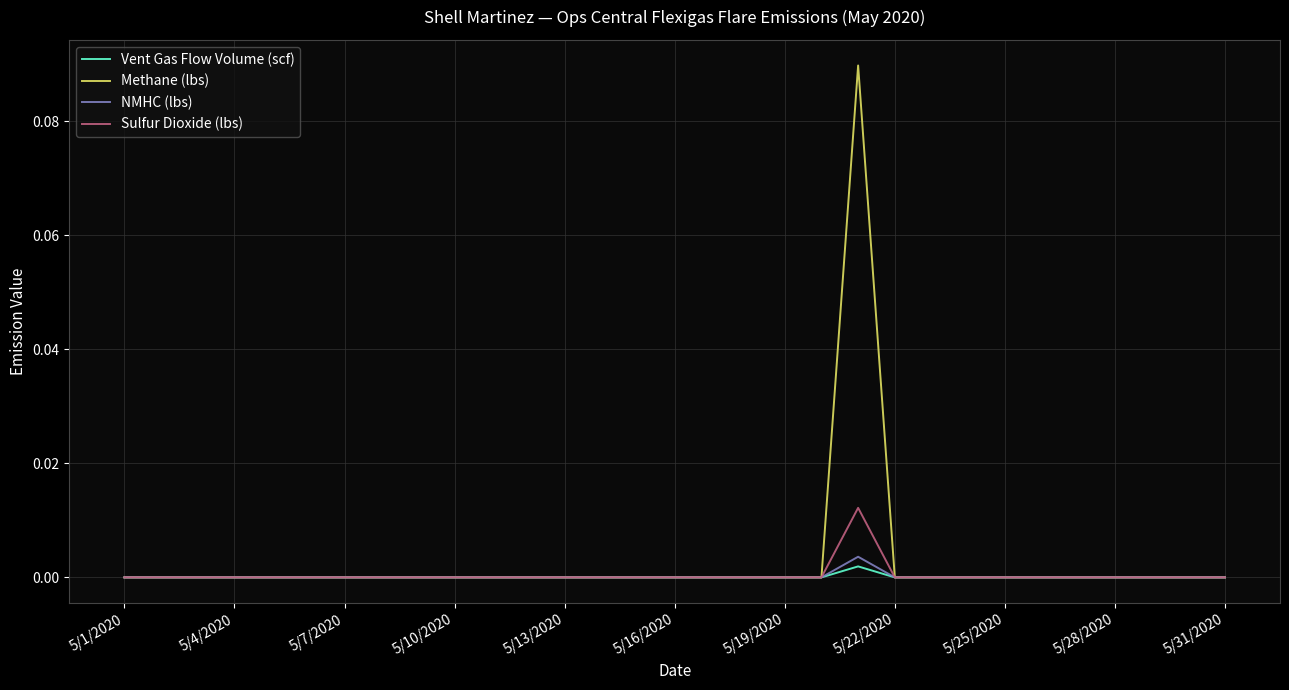

Which series has the widest spread of values?

Methane (lbs)